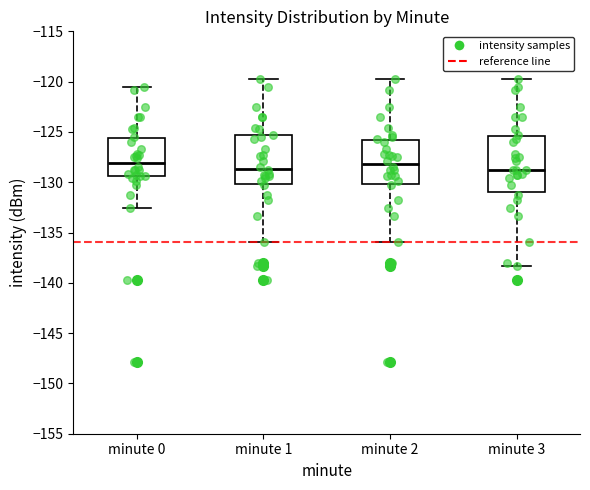

Comparing the boxes themselves (not the whiskers), which one is the tallest?

minute 3